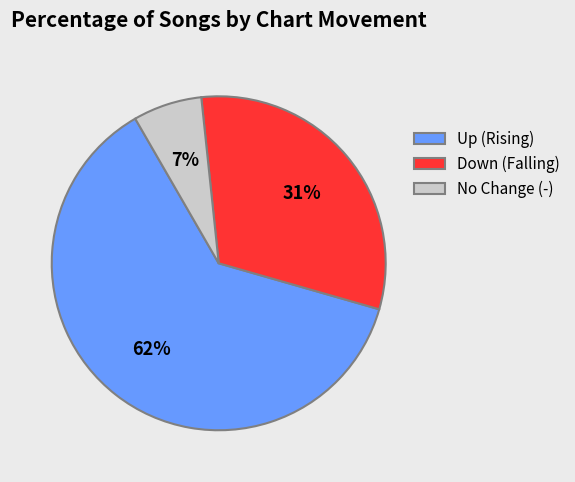

How many segments does this pie chart have?

3